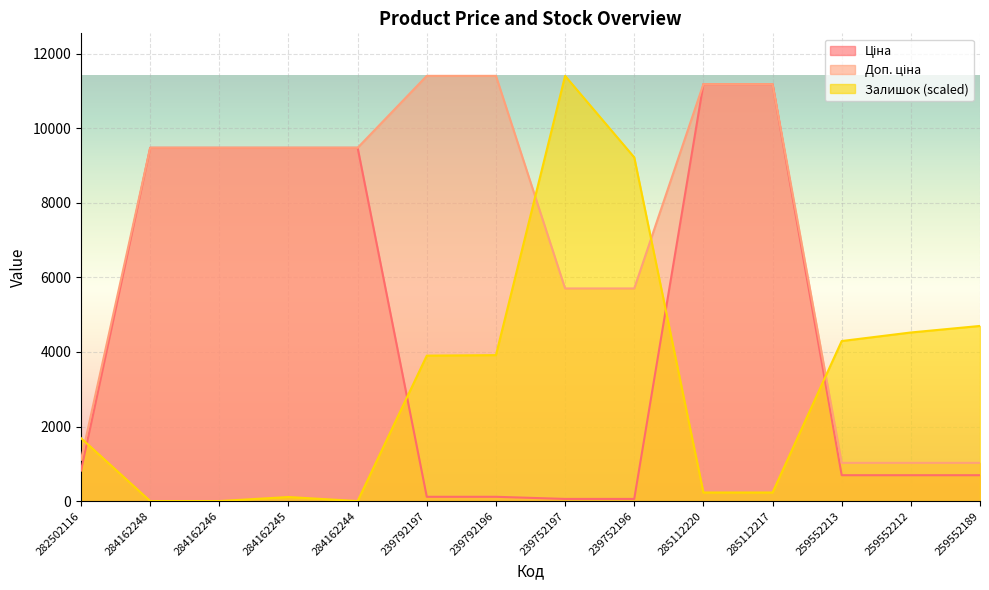

Reading left to right, list all the values displayed in this chart.

Ціна: 282502116=818.5	284162248=9480.1	284162246=9480.1	284162245=9480.1	284162244=9480.1	239792197=114.1	239792196=114.1	239752197=57.0	239752196=57.0	285112220=11188.2	285112217=11188.2	259552213=693.7	259552212=693.7	259552189=693.7
Доп. ціна: 282502116=1109.2	284162248=9480.1	284162246=9480.1	284162245=9480.1	284162244=9480.1	239792197=11410.0	239792196=11410.0	239752197=5705.0	239752196=5705.0	285112220=11188.2	285112217=11188.2	259552213=1024.6	259552212=1024.6	259552189=1024.6
Залишок: 282502116=1687.9	284162248=0.0	284162246=0.0	284162245=108.0	284162244=0.0	239792197=3902.4	239792196=3915.9	239752197=11410.0	239752196=9222.5	285112220=229.6	285112217=229.6	259552213=4293.9	259552212=4523.5	259552189=4699.0